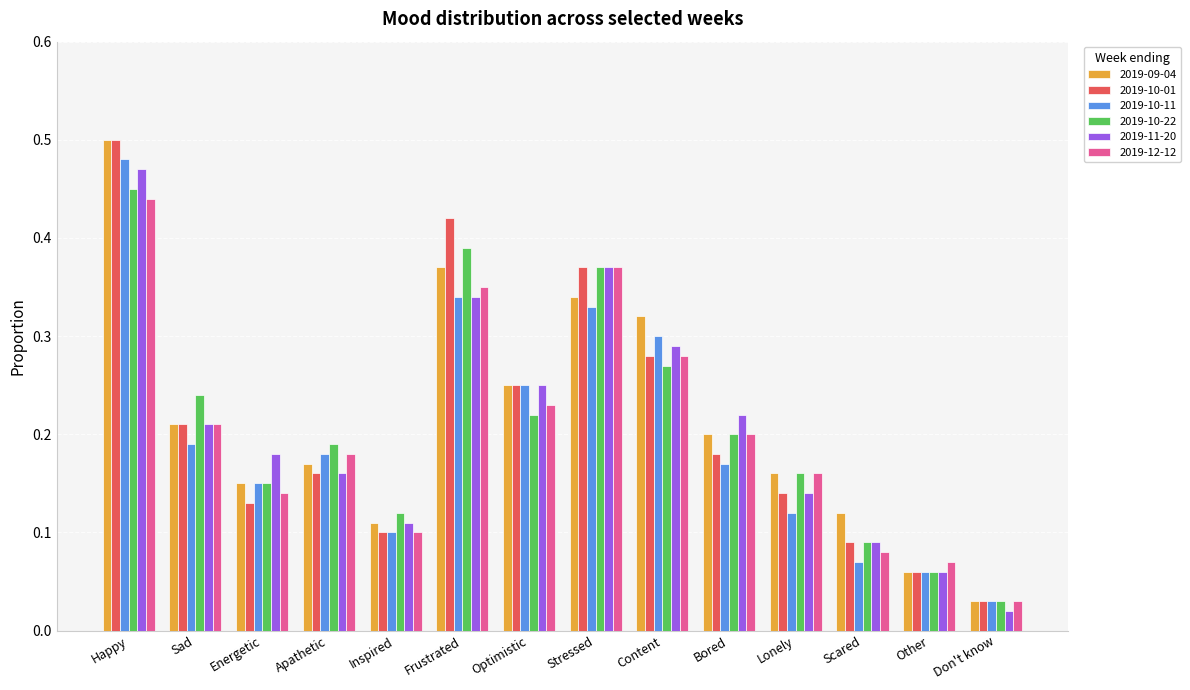

What is the sum of all 2019-10-22 values?

2.9